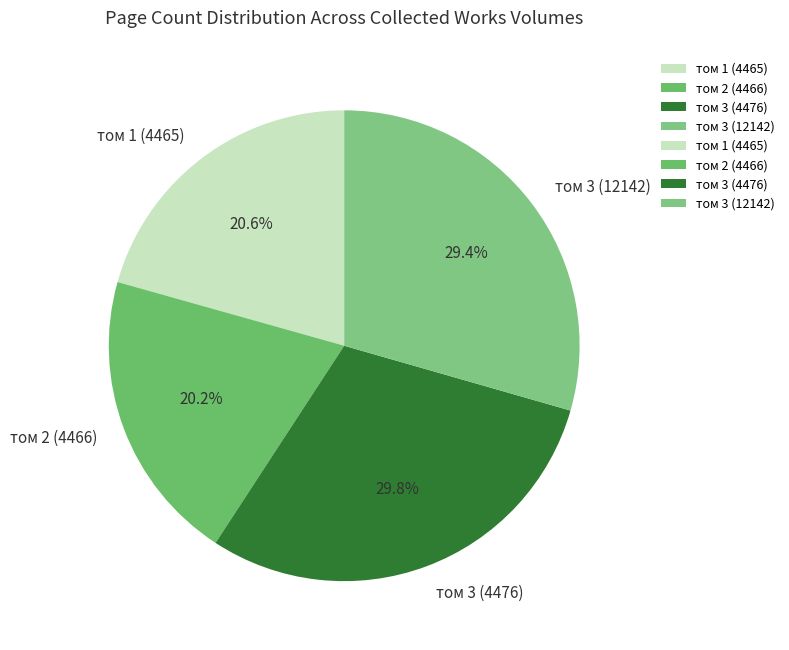

What is the total percentage of том 2 (4466) and том 3 (12142)?

49.6%